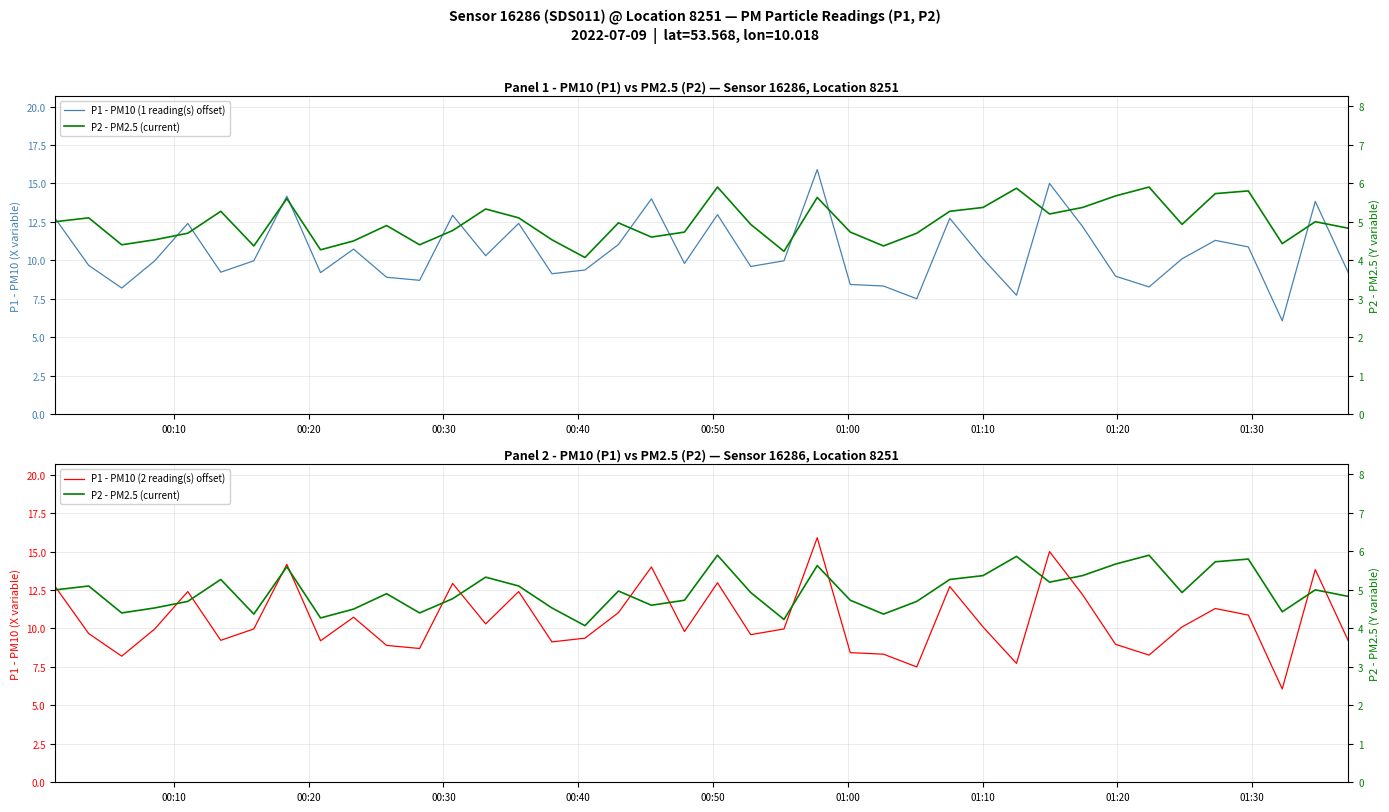

Where does the P1 - PM10 (2 reading(s) offset) series first go above 9?

00:10